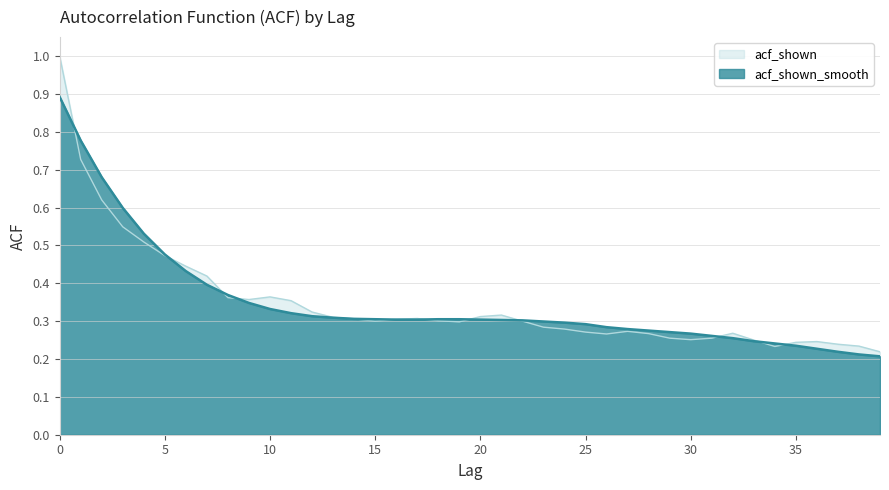

The value of acf_shown at 18 is 0.3. True or false?

True